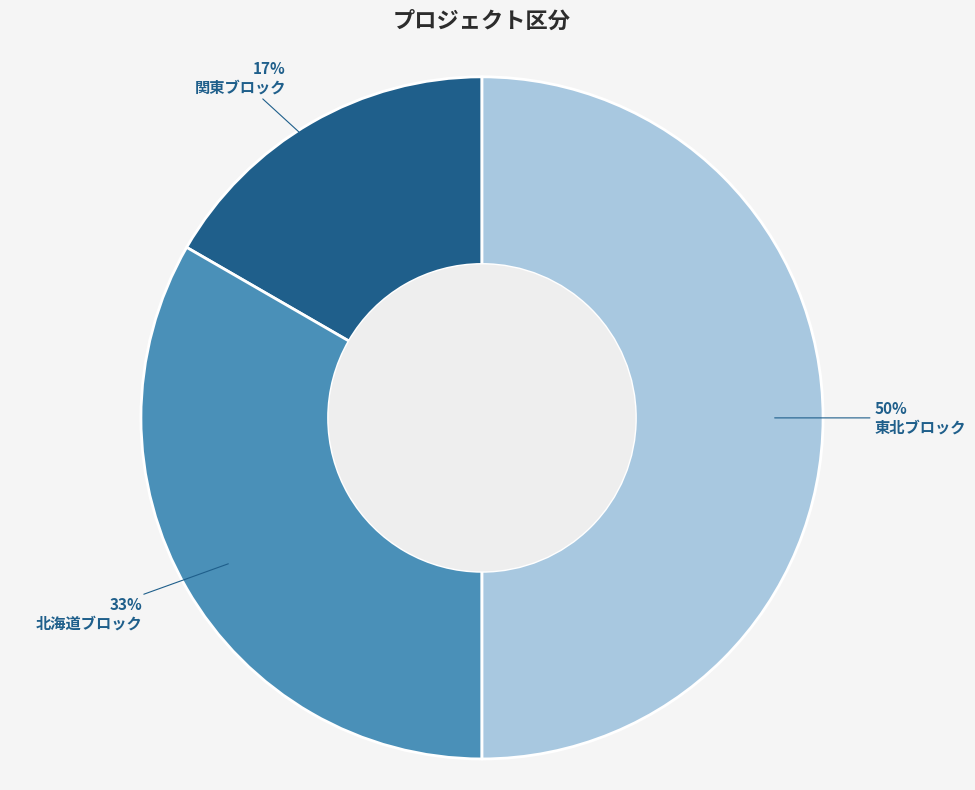

Does 北海道ブロック account for over 50% of the chart?

No